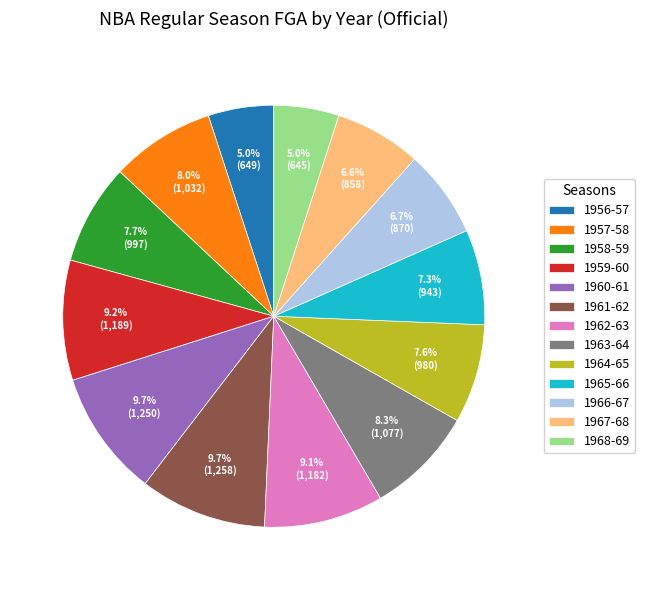

What percentage is the 1962-63 slice, to the nearest percent?

9%